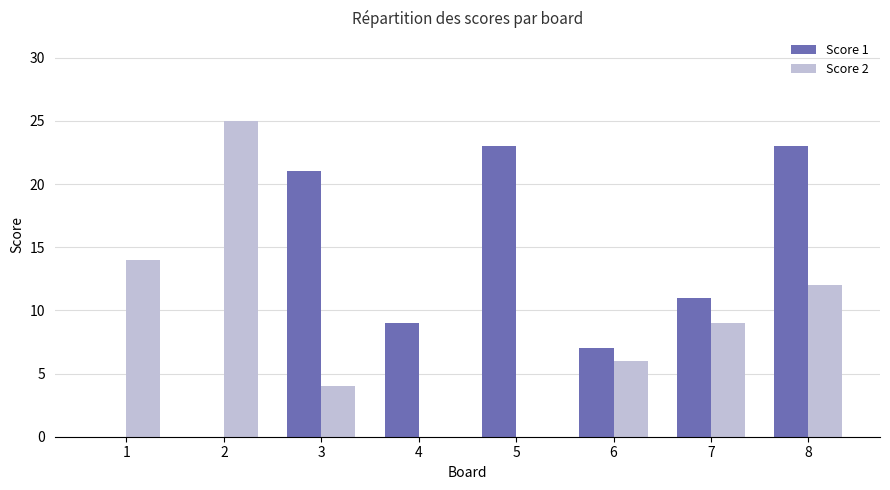

What is the average value of the Score 2 series?

9